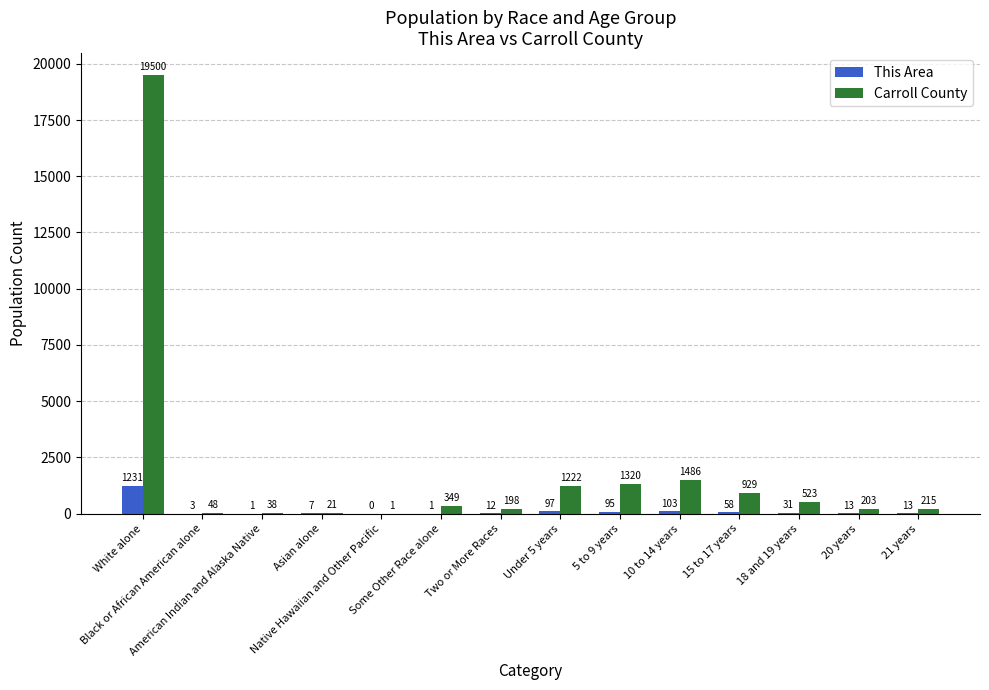

Which series has the largest total across all categories?

Carroll County